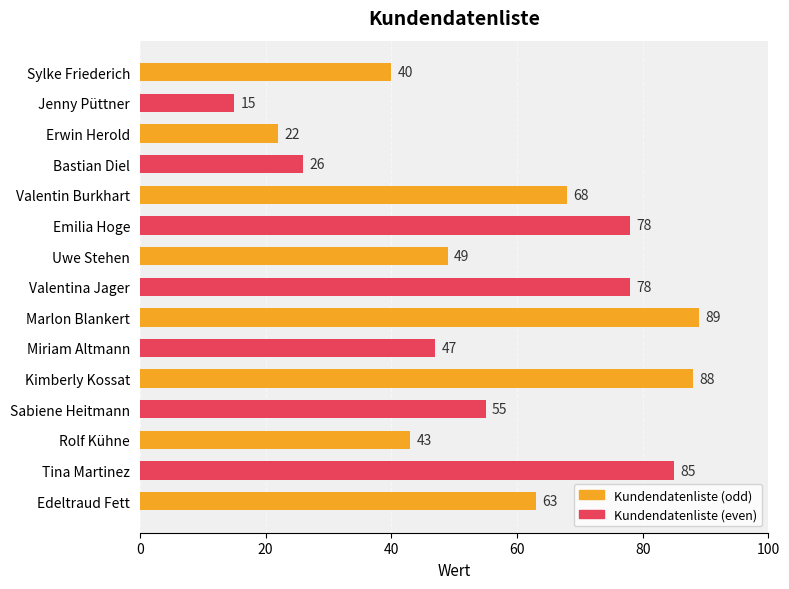

How many bars are there in total?

15